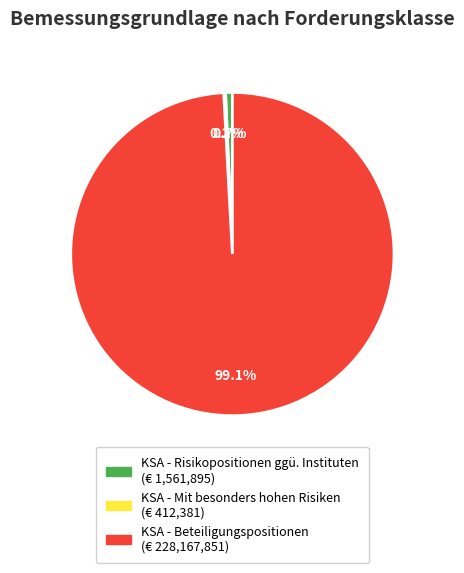

Is there any slice that represents more than half of the pie?

Yes